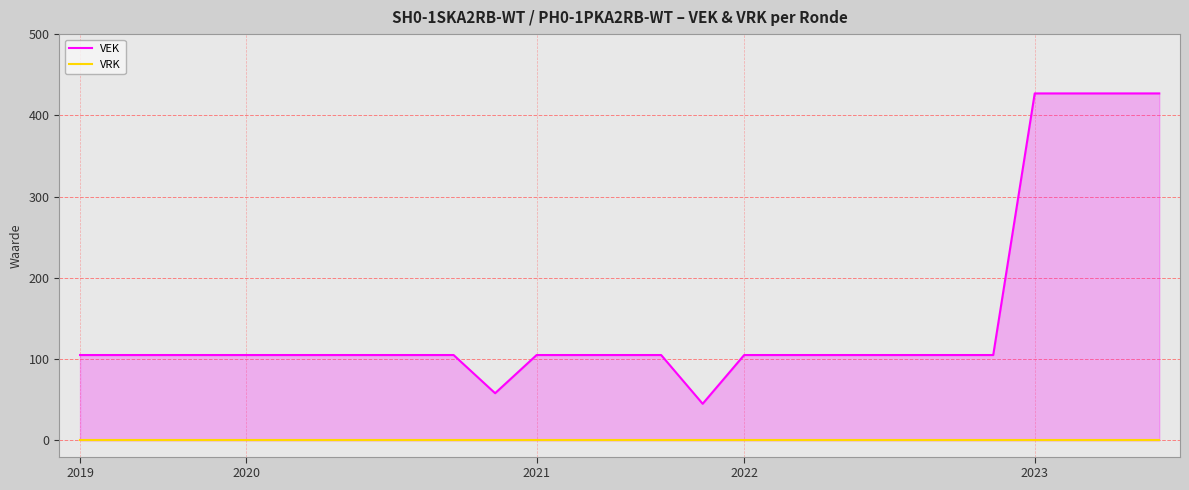

At which label is VRK closest to 0?

2019